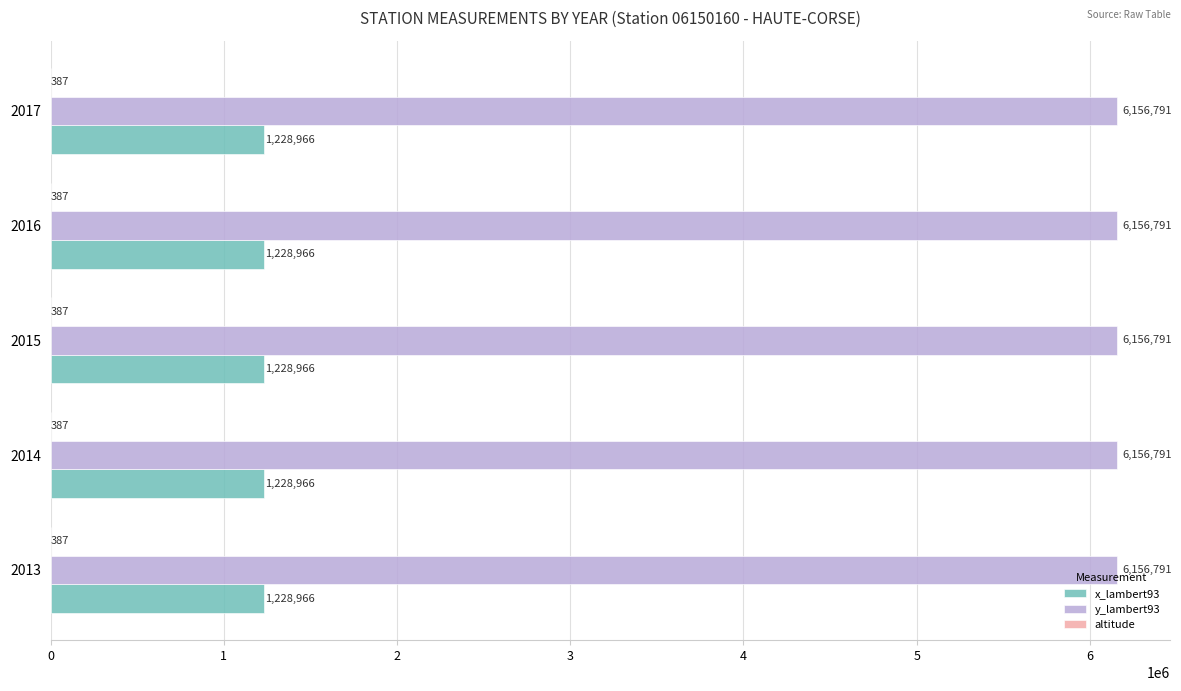

True or false: y_lambert93 has a value of 6156791 at 2013.

True